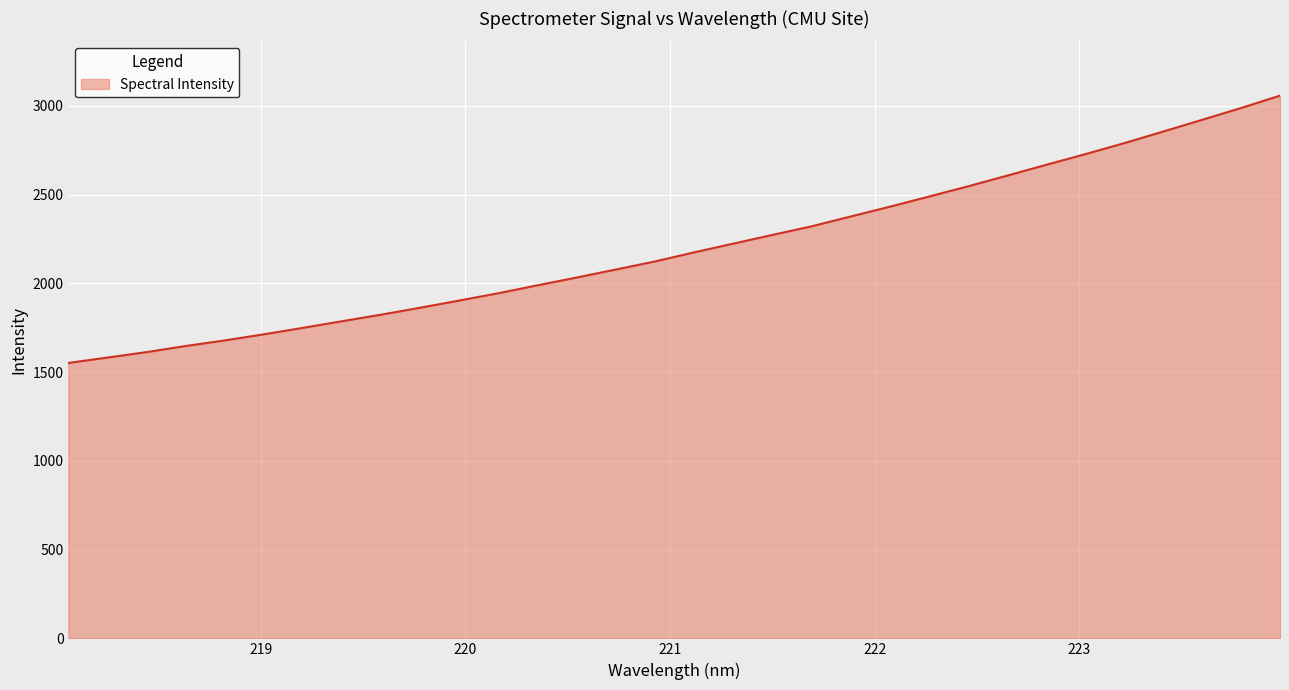

What is the smallest value displayed?

1551.5